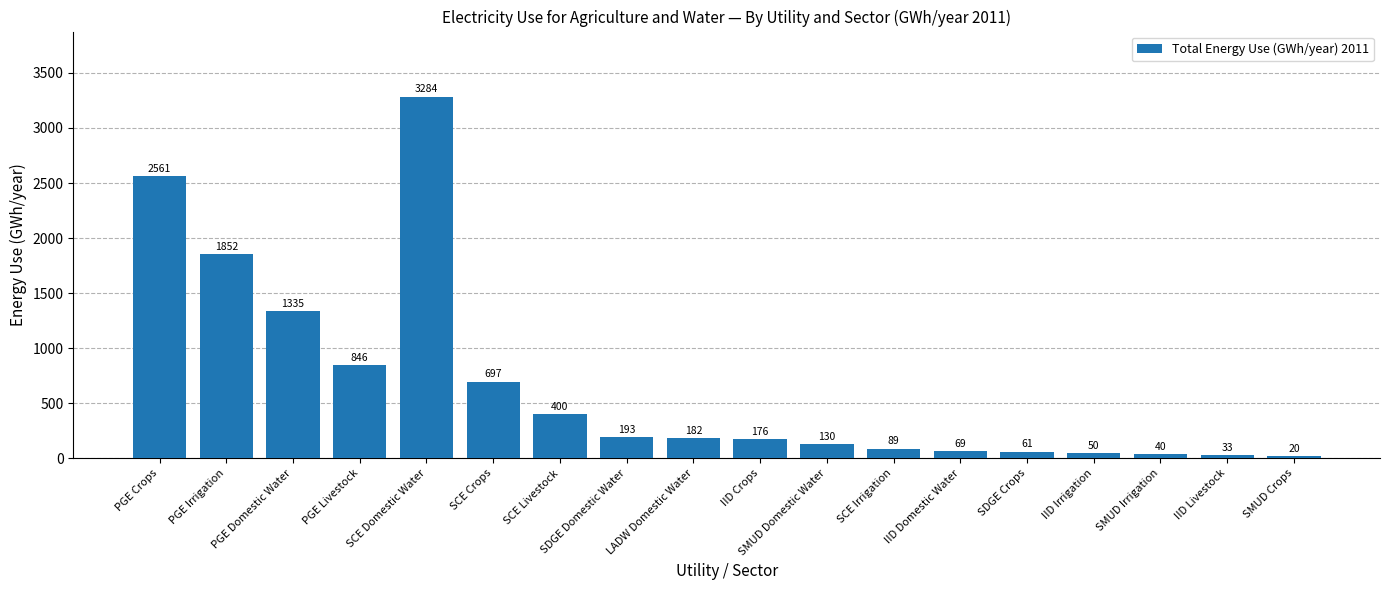

How many values are below 182?

9